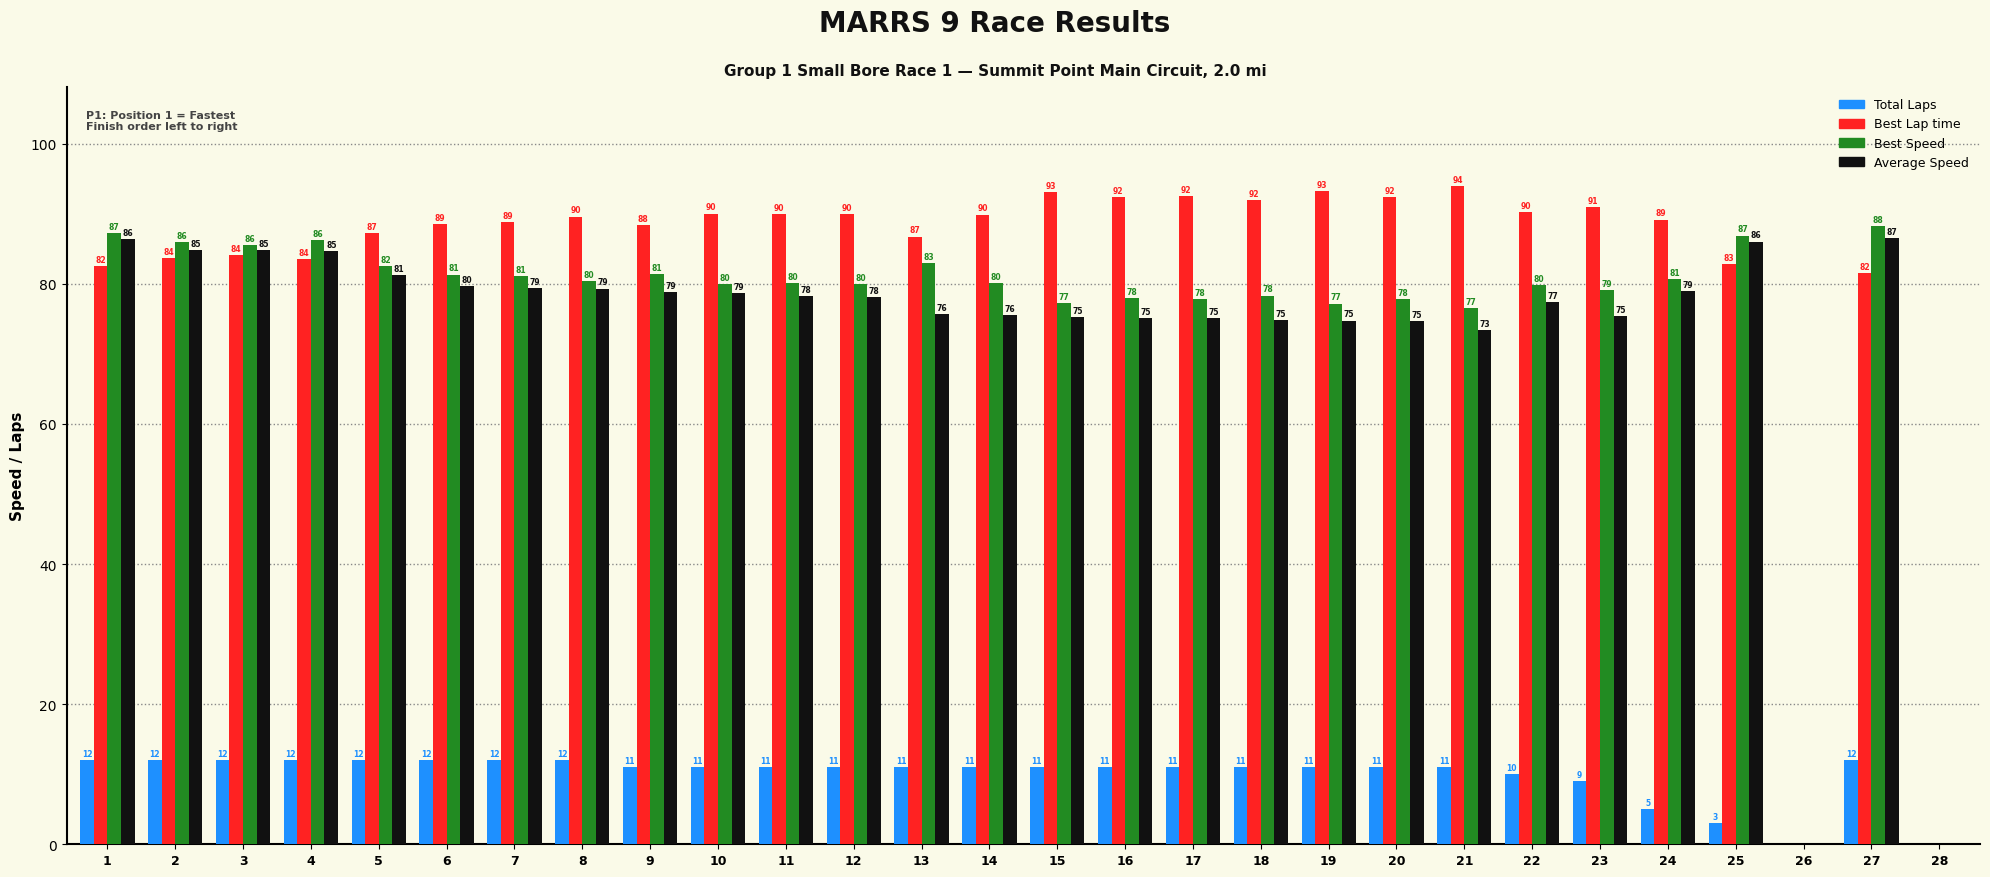

What are all the series names shown in the legend?

Total Laps, Best Lap time, Best Speed, Average Speed